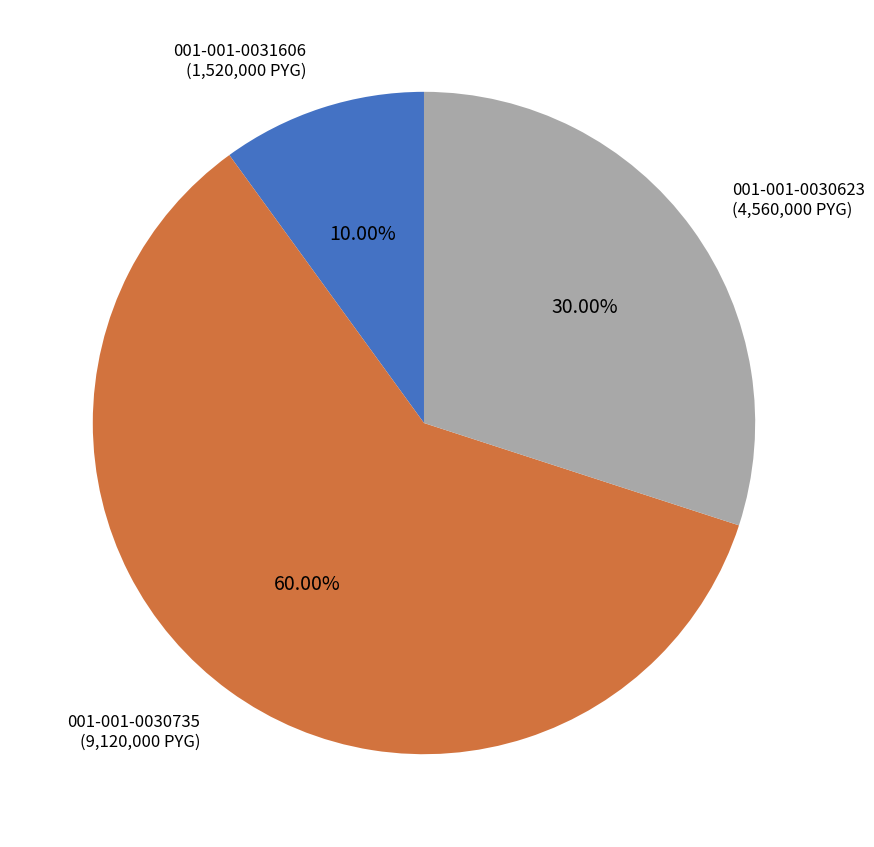

To the nearest percent, what is the average slice percentage?

33%